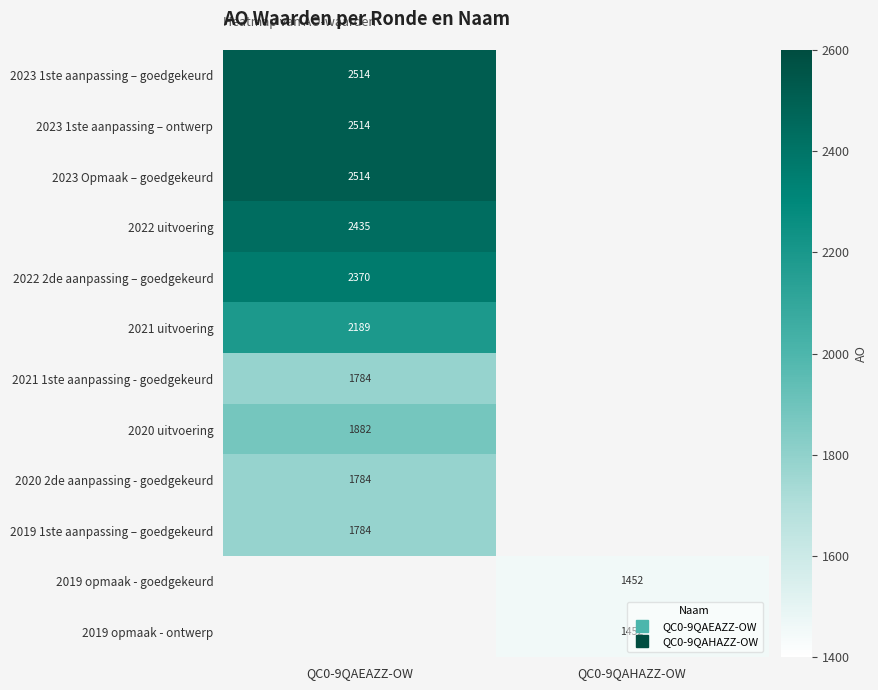

What is the minimum value for 2023 Opmaak – goedgekeurd?

2514.0